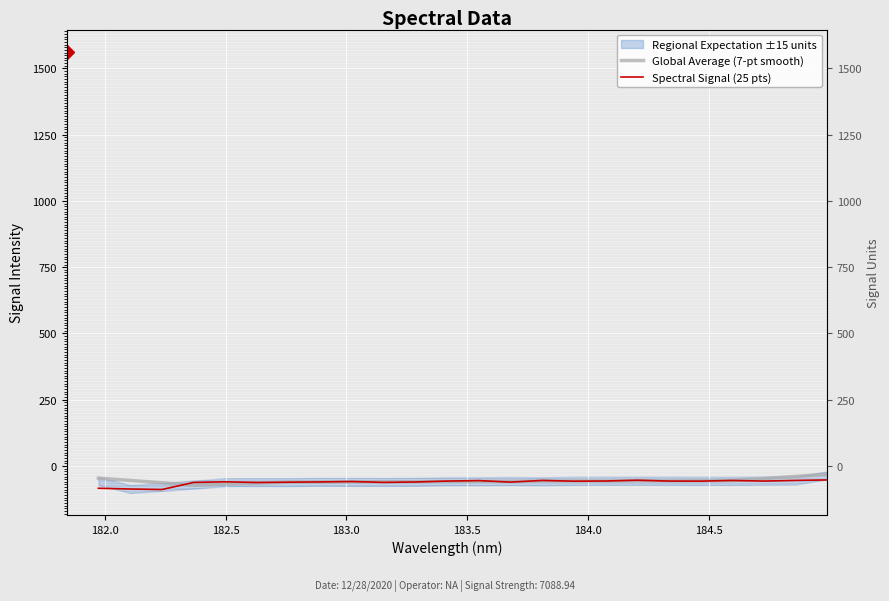

Which series ends up on top after the final intersection of Global Average (7-pt smooth) and Spectral Signal (25 pts)?

Global Average (7-pt smooth)